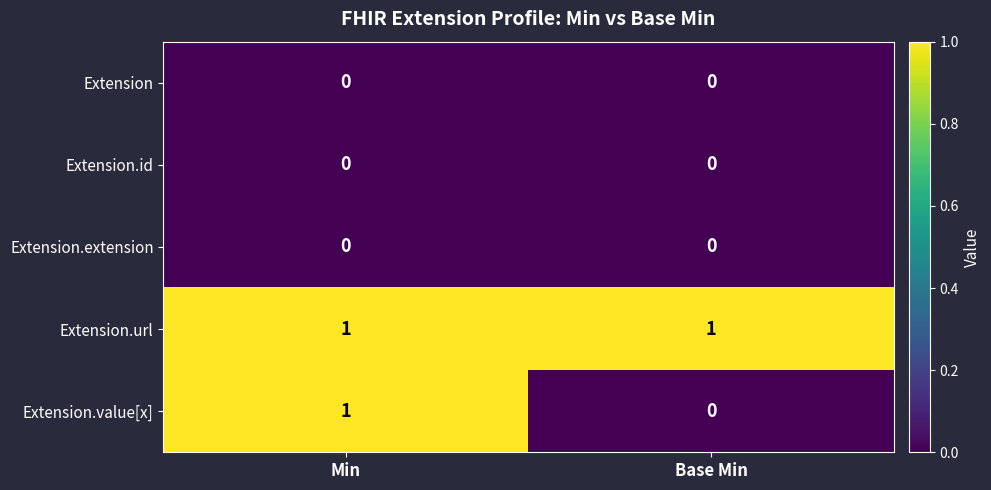

True or false: Extension.extension has a value of 0 at Min.

True